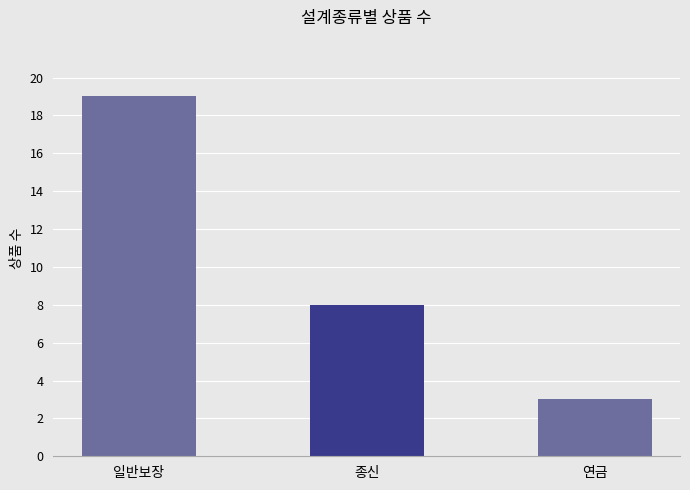

Is it true that the value at 종신 is 5?

False